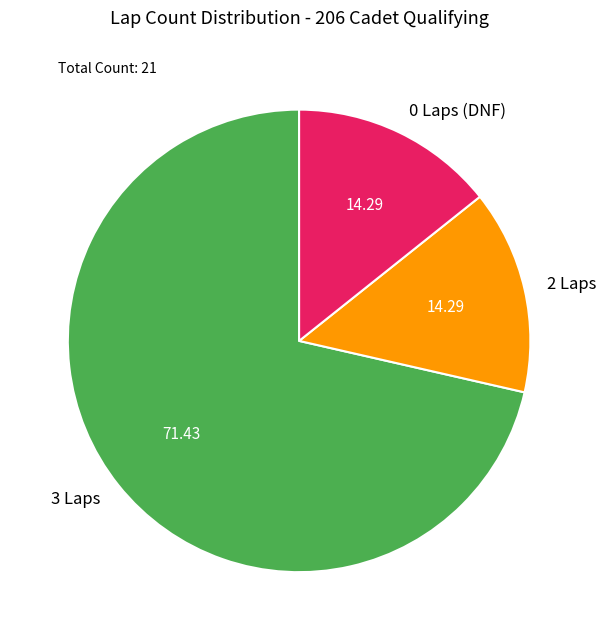

What is the majority slice?

3 Laps